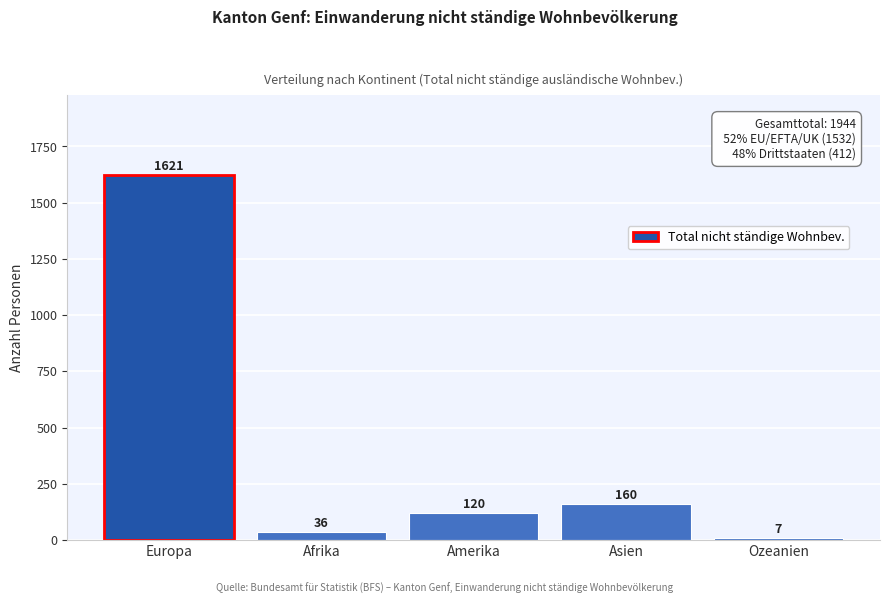

Reading right to left, extract all data points from this chart.

7	160	120	36	1621